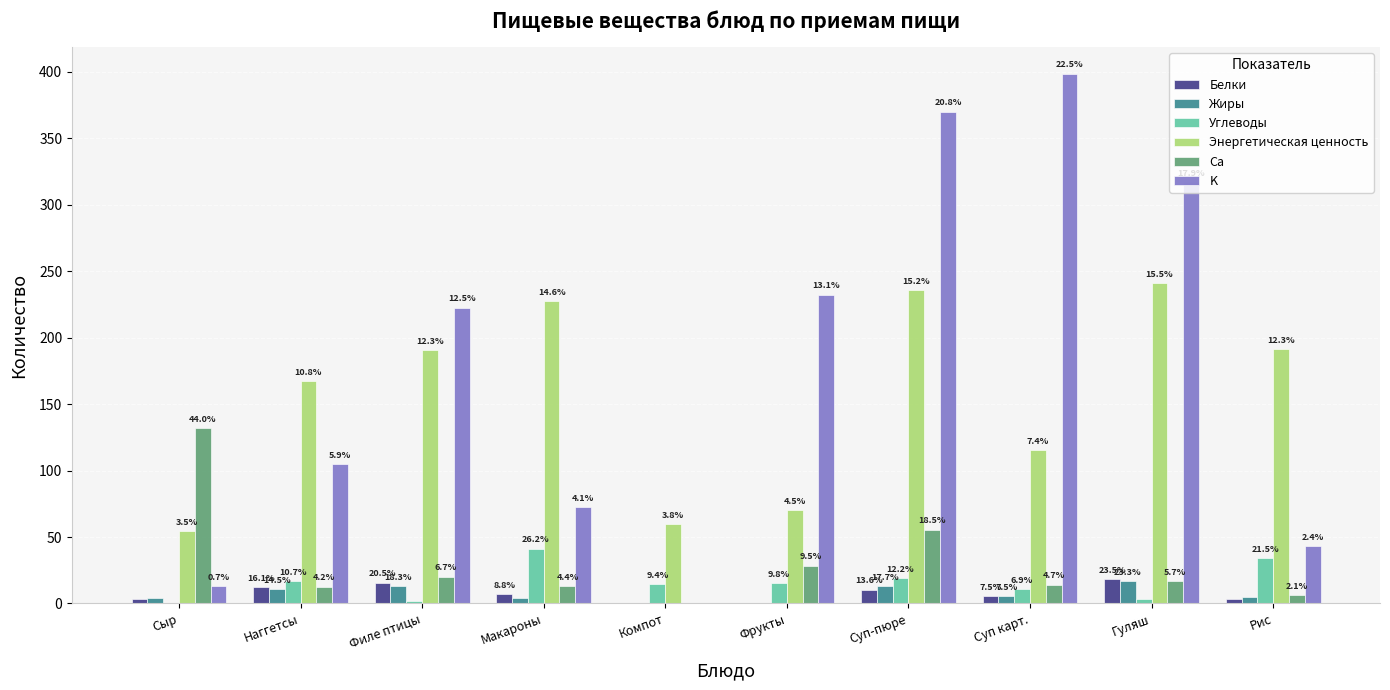

What are all the series names shown in the legend?

Белки, Жиры, Углеводы, Энергетическая ценность, Ca, K